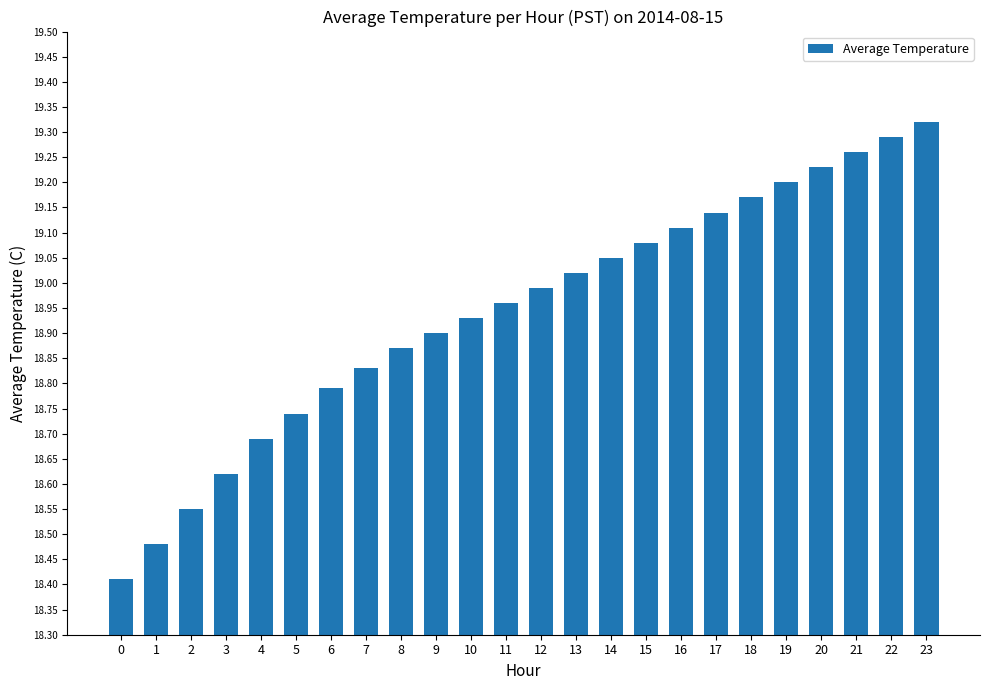

Is it true that the value at 0 is 10.6?

False